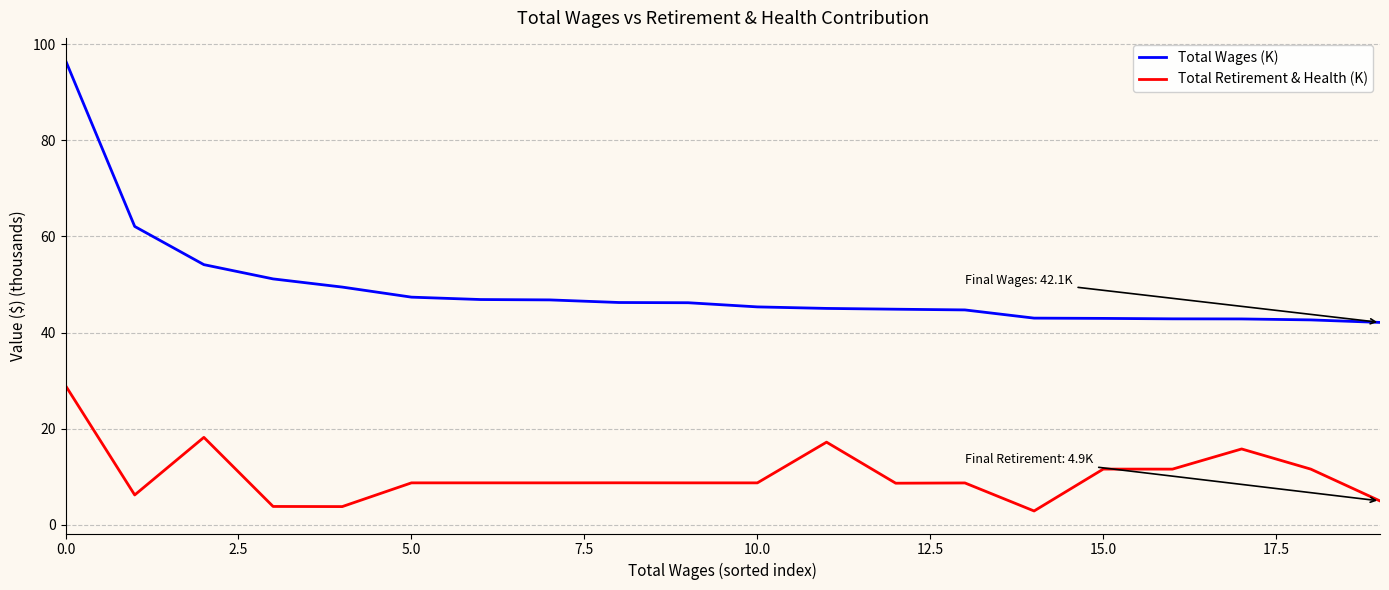

What is the highest value of the Total Wages (K) series?

96.6